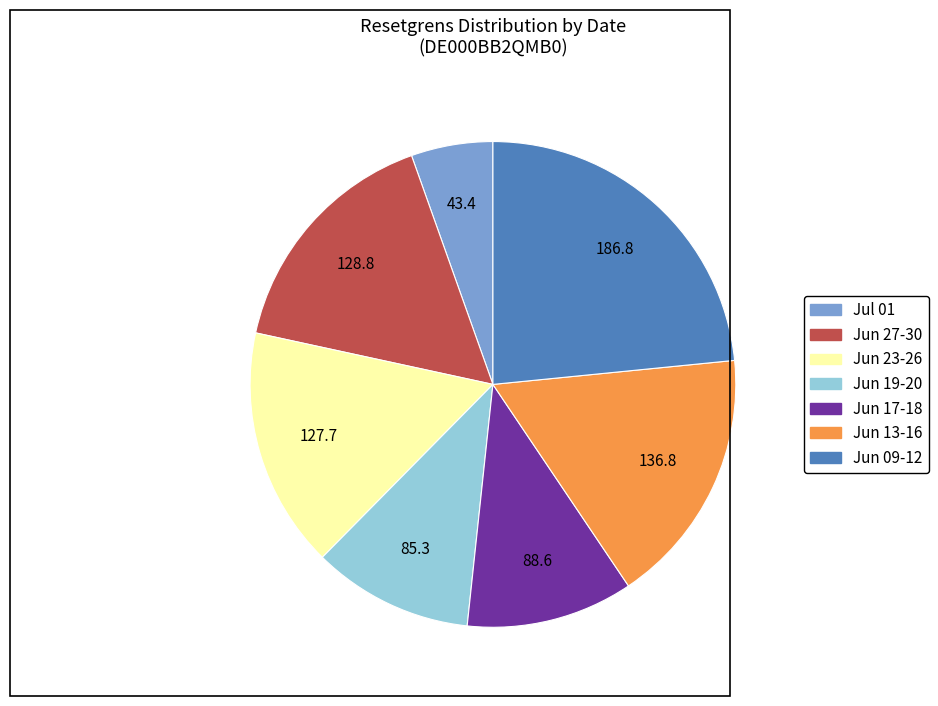

Which has a higher value, Jun 09-12 or Jun 19-20?

Jun 09-12